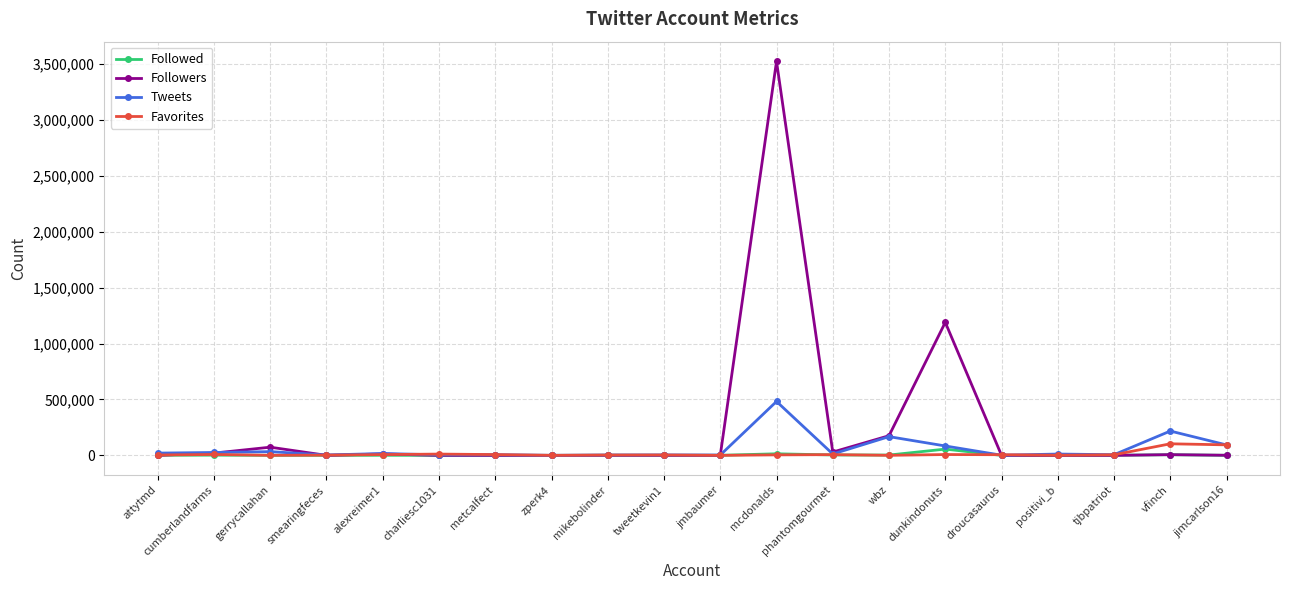

How many distinct data groups are displayed?

4